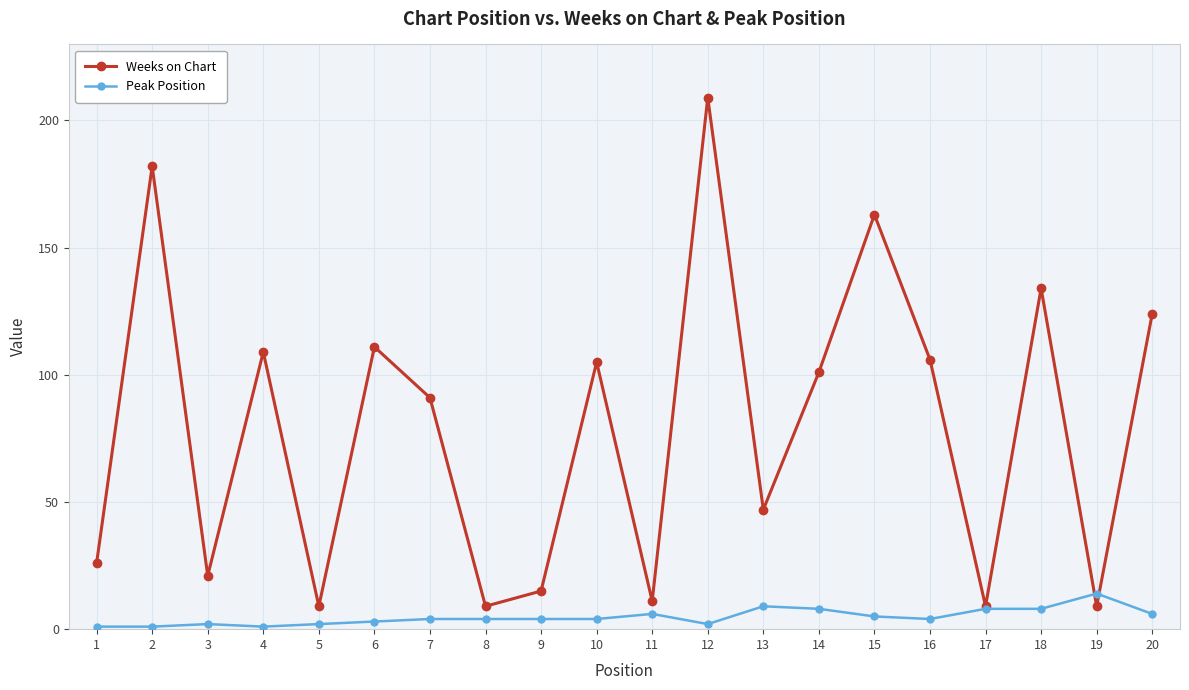

Which label corresponds to the largest value in the chart?

12